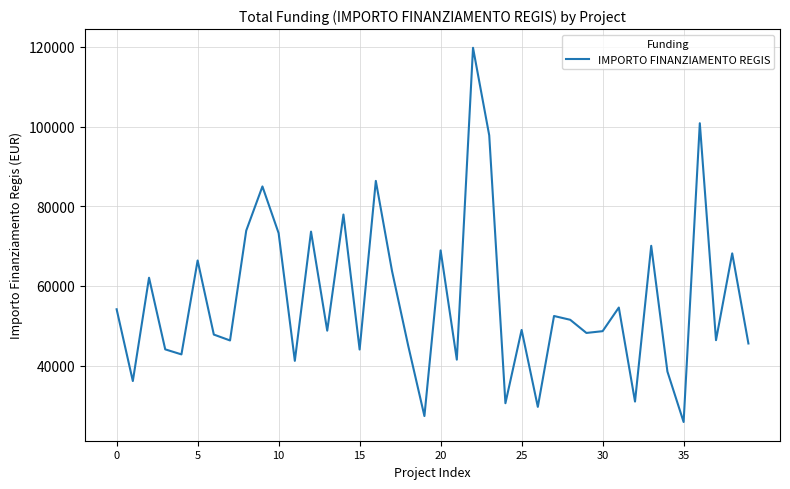

What is the smallest value displayed?

25842.4